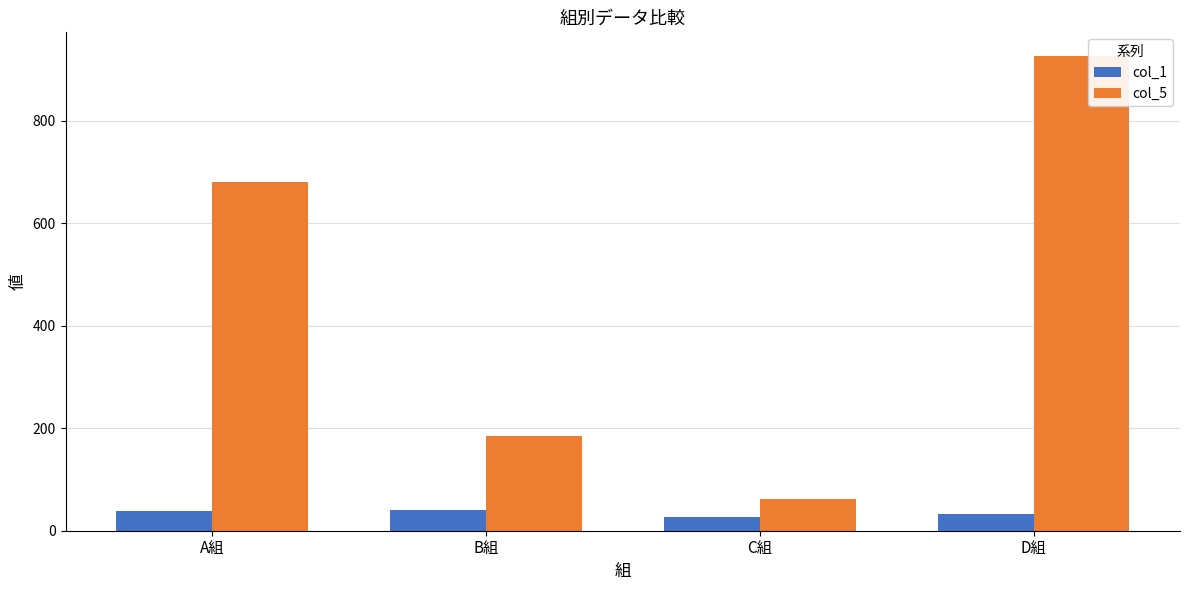

Which label corresponds to the largest value in the chart?

D組